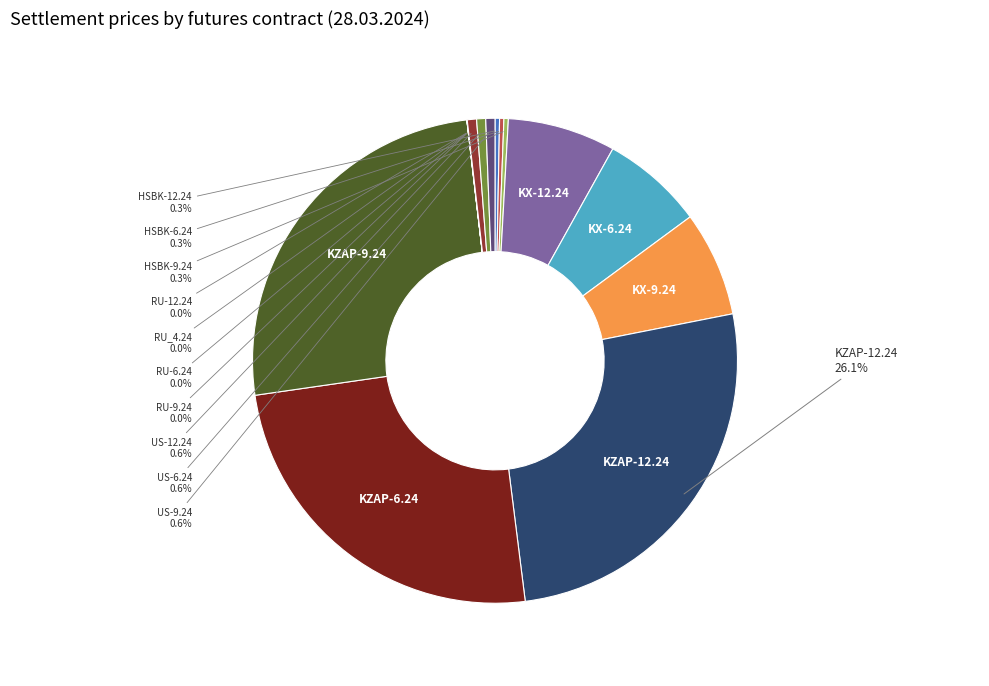

What is the smallest slice in the pie chart?

RU-12.24